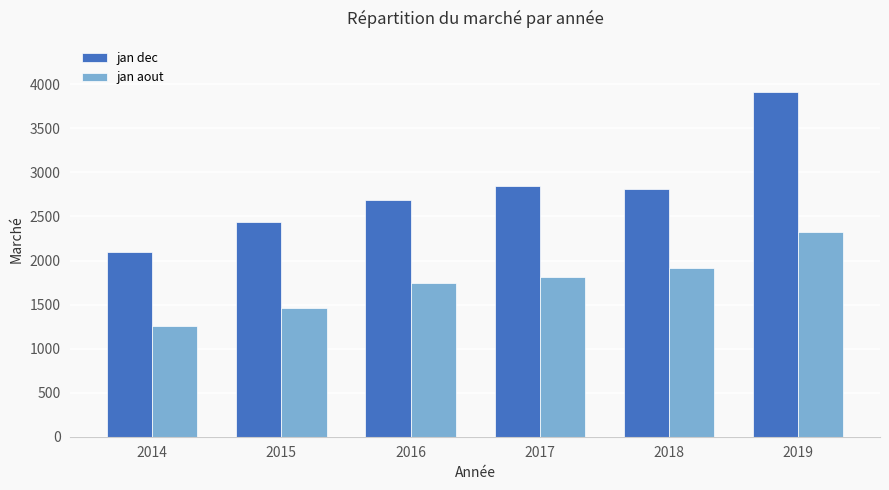

How many bars are there in total?

12